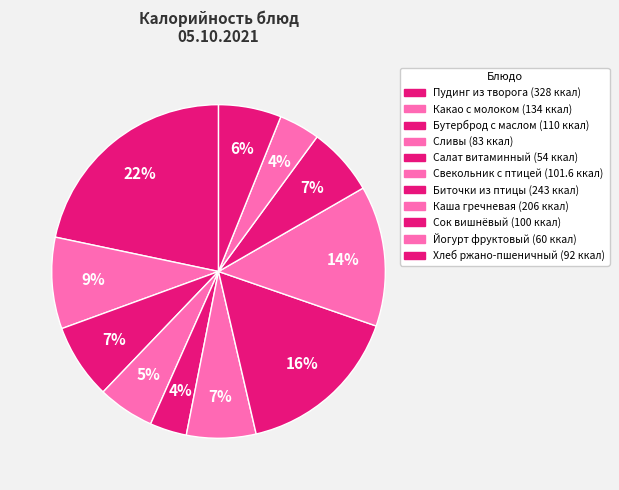

What is the ratio of the value at Йогурт фруктовый to the value at Каша гречневая?

0.3